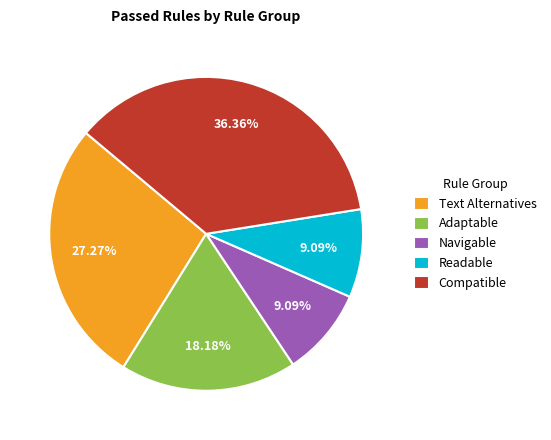

Combined, do Text Alternatives and Adaptable account for over 50%?

No